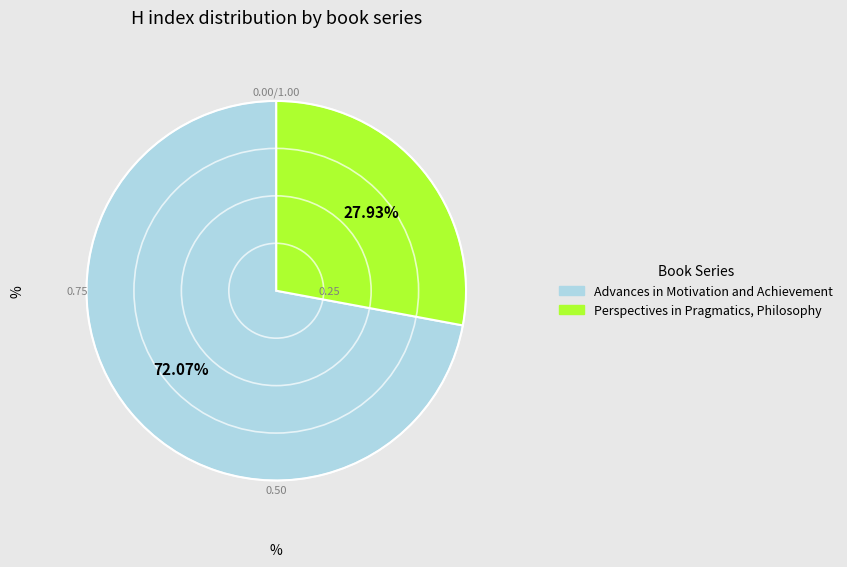

Count the number of slices in the pie.

2